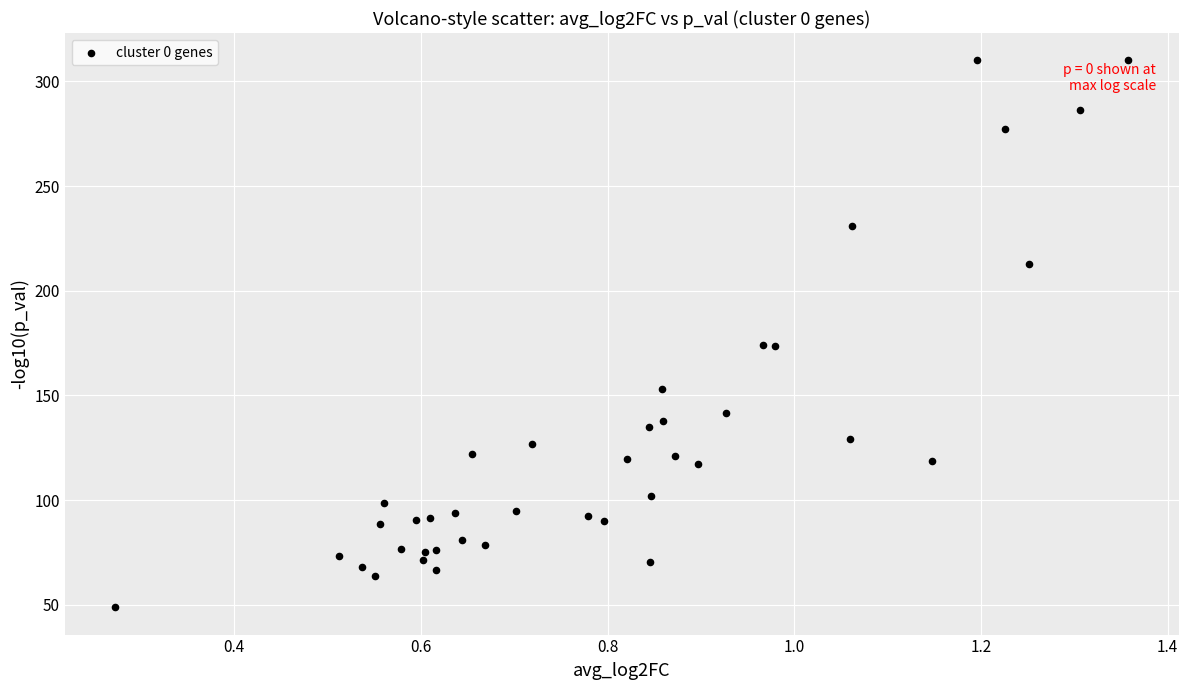

What is the range of Y values (max minus min)?

261.2